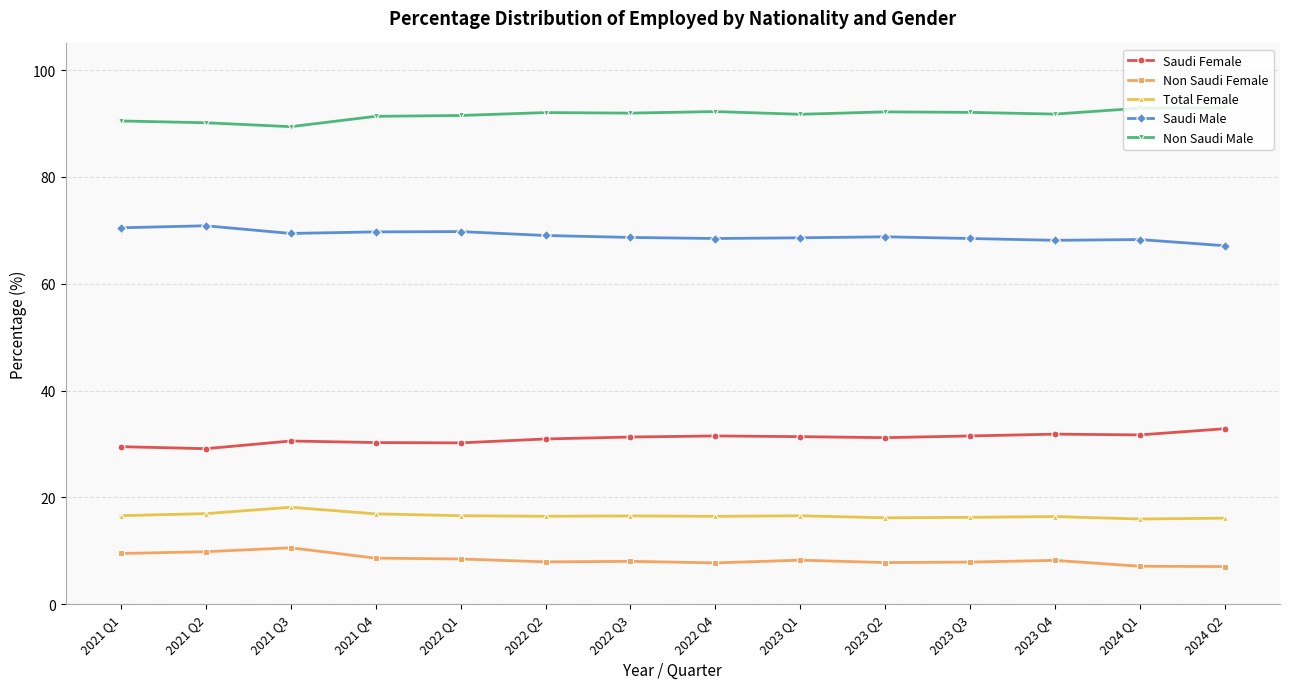

What is the label of the 6th point from the left?

2022 Q2